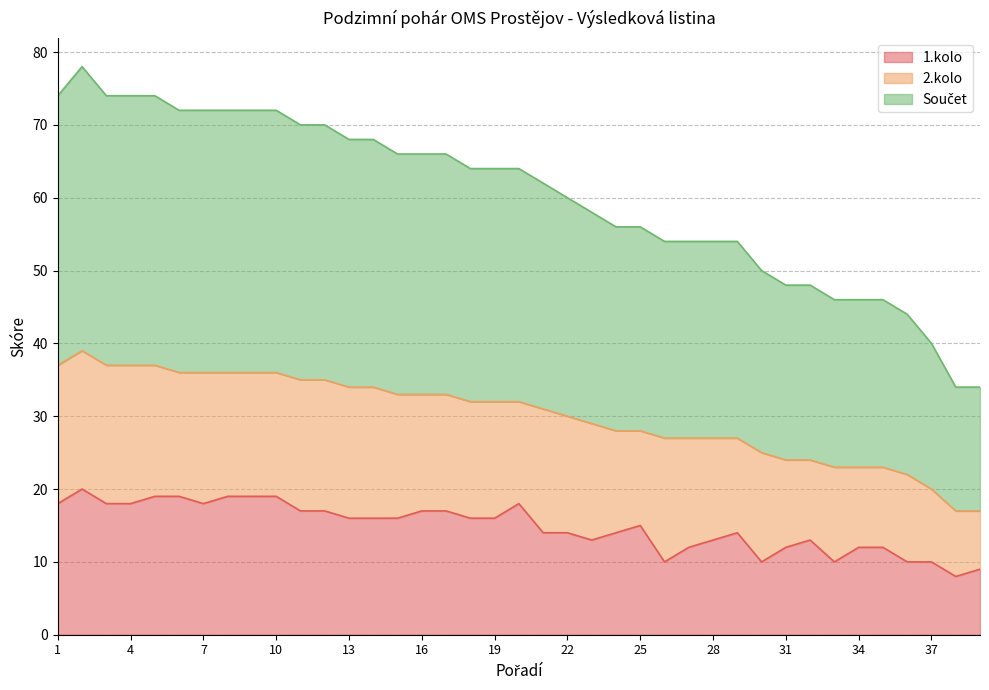

What is the lowest value of the 1.kolo series?

8